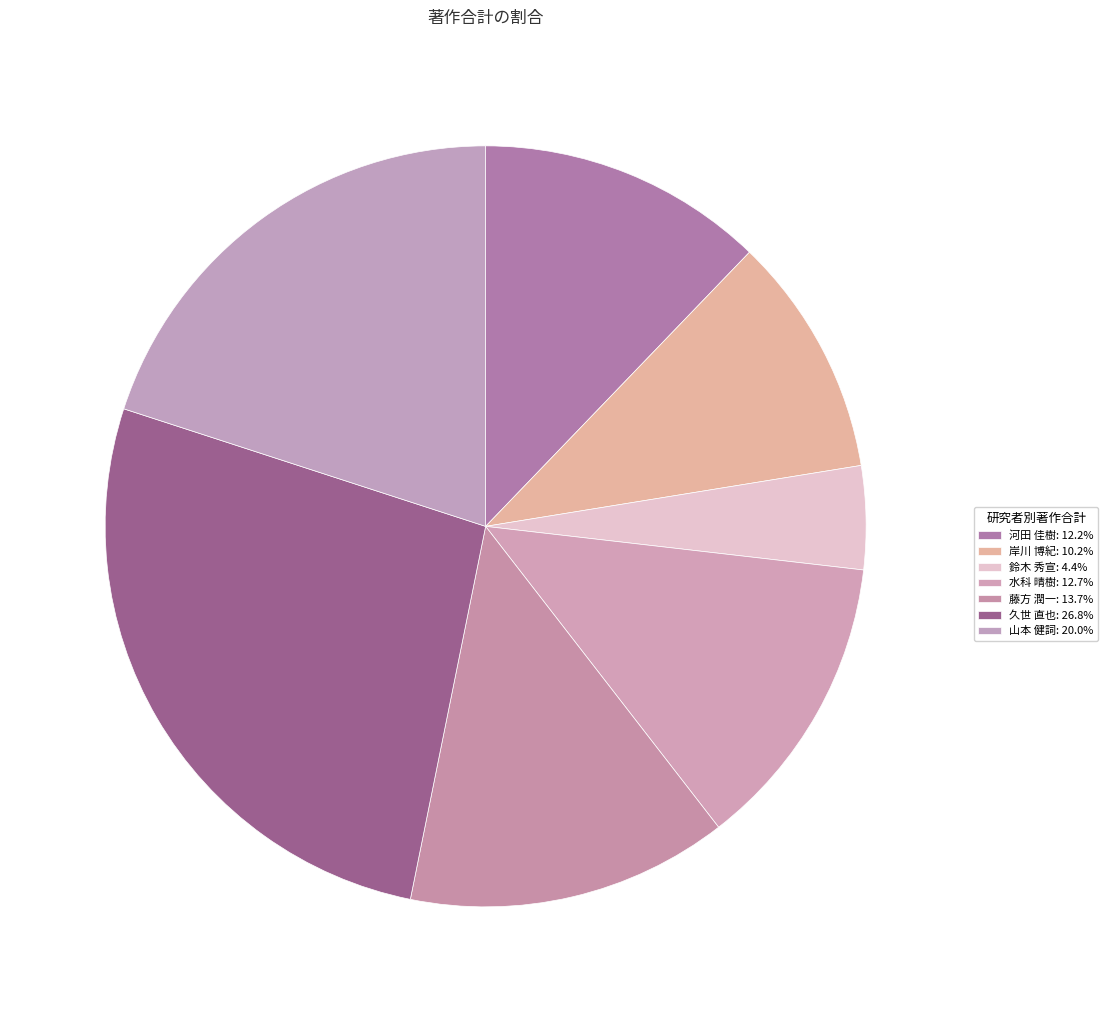

True or false: 岸川 博紀 accounts for 5% of the total.

False